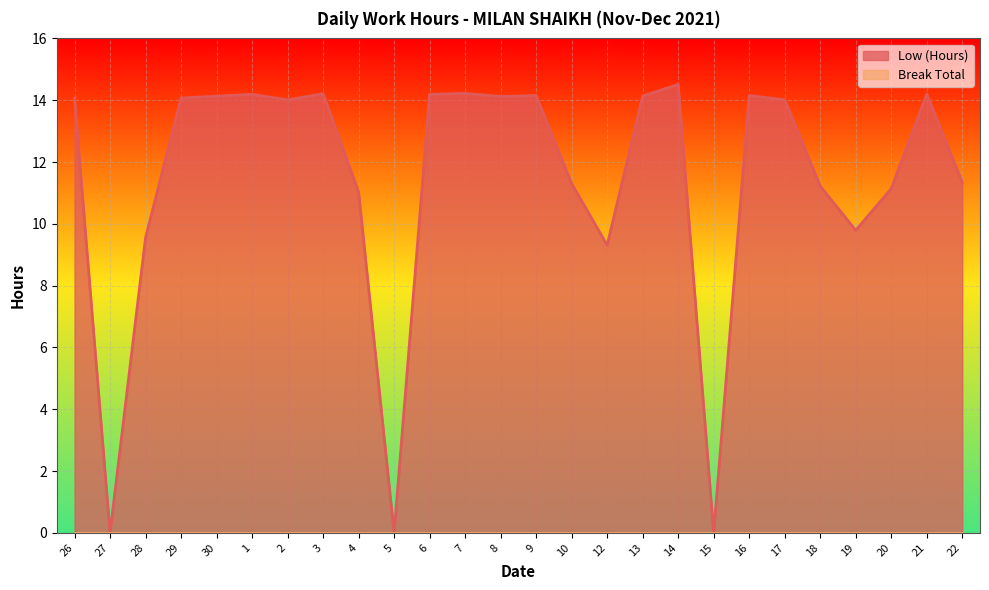

Reading left to right, list all the values displayed in this chart.

14.1	0.0	9.6	14.1	14.1	14.2	14.0	14.2	11.0	0.0	14.2	14.2	14.1	14.2	11.3	9.3	14.1	14.5	0.0	14.2	14.0	11.2	9.8	11.1	14.2	11.3